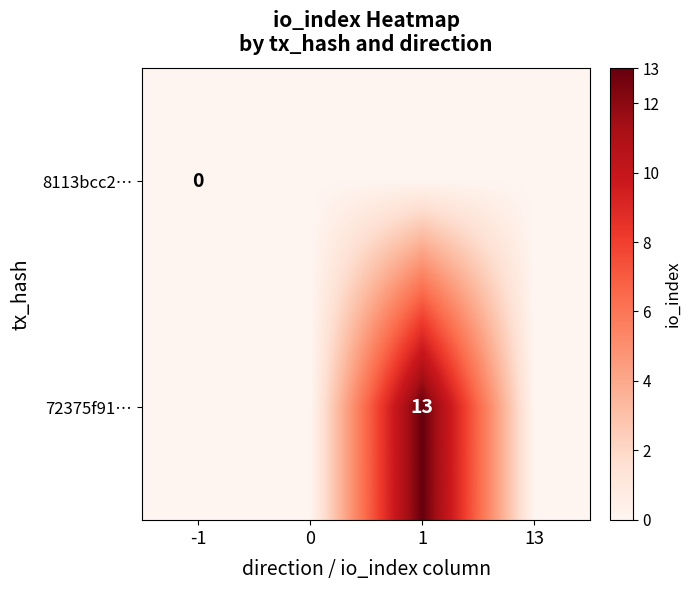

Rank the series by their average value, from lowest to highest.

8113bcc2…, 72375f91…